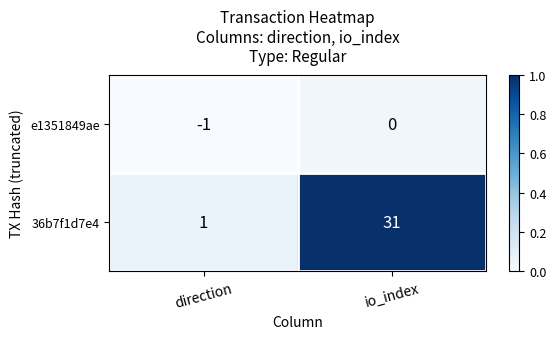

True or false: 36b7f1d7e4 has a value of 41 at io_index.

False